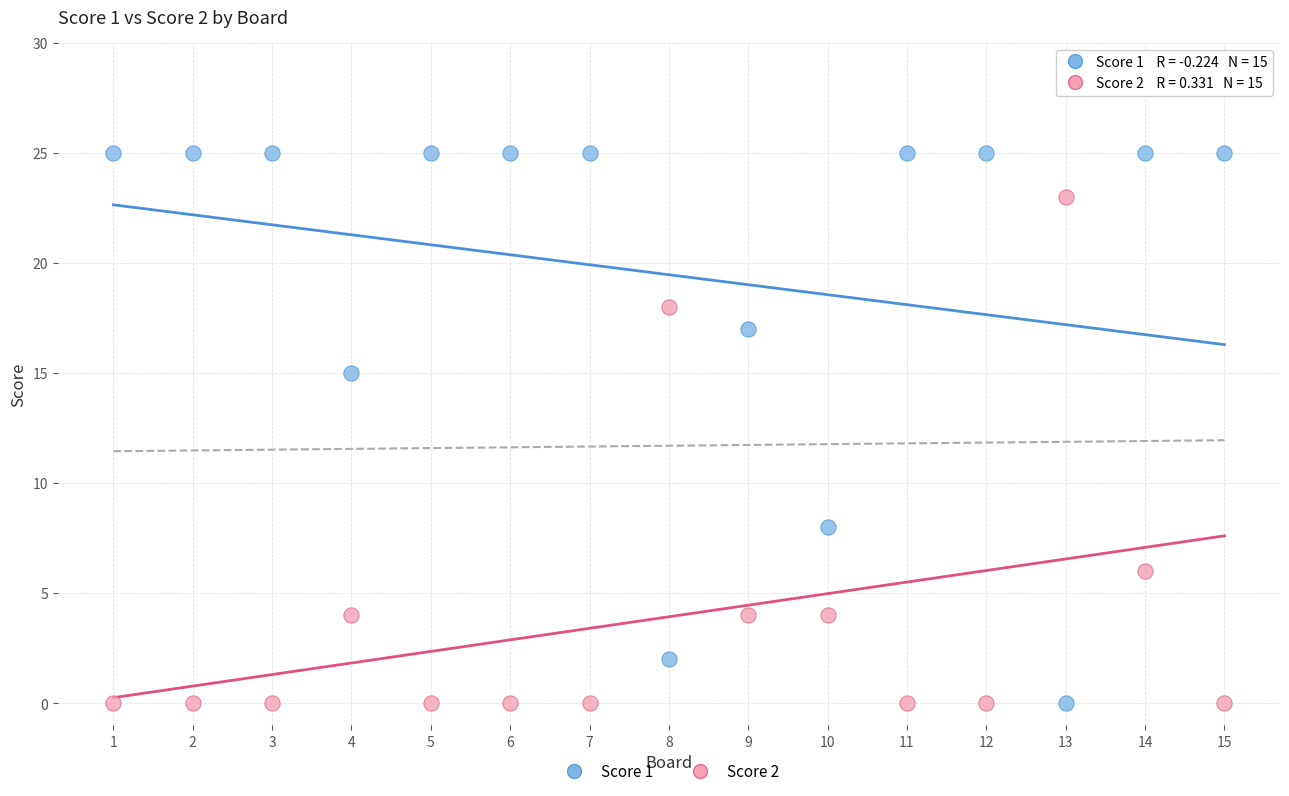

What are all the series names shown in the legend?

Score 1, Score 2